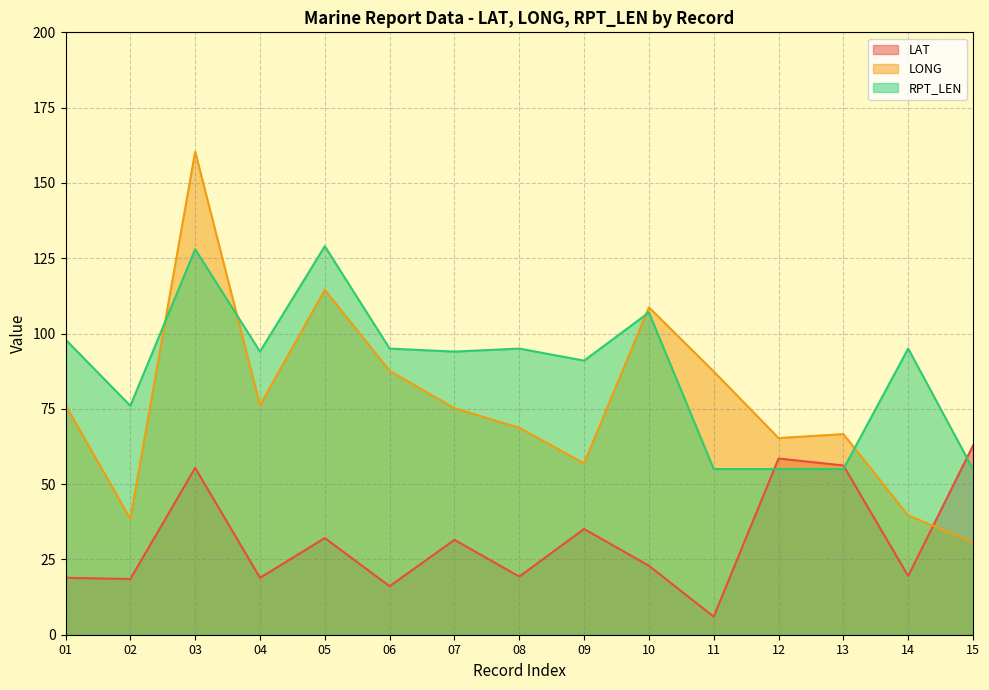

The value of LAT at 02 is 18.5. True or false?

True